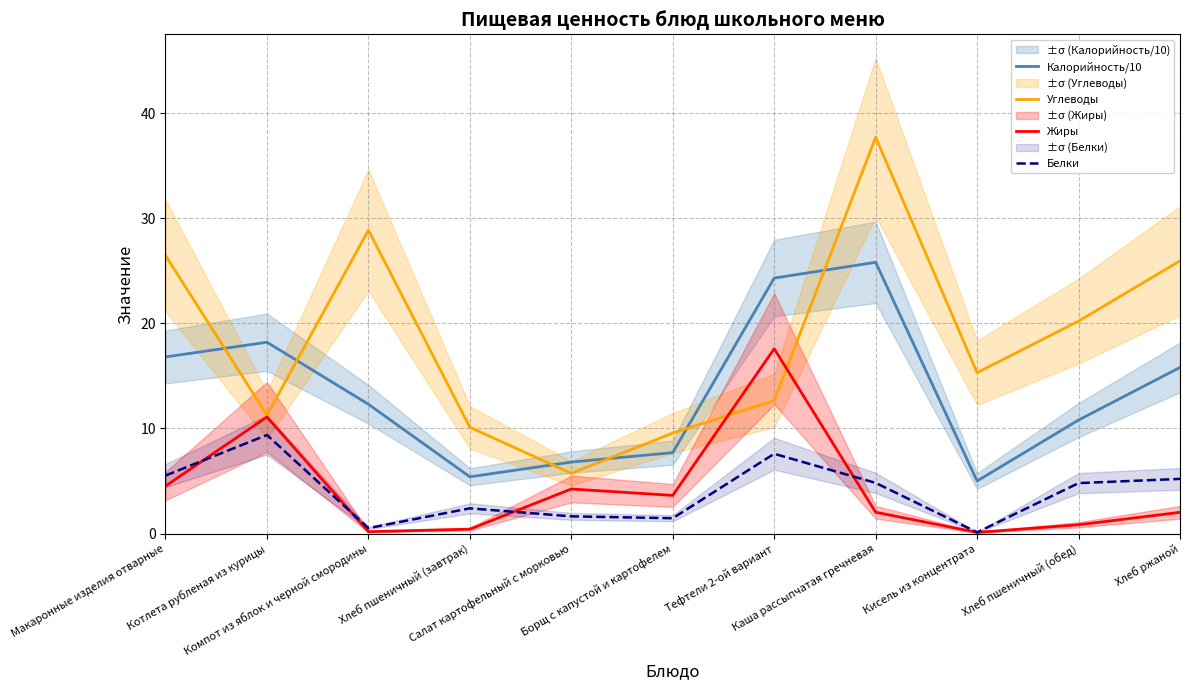

How many values in the Белки series exceed 4?

6